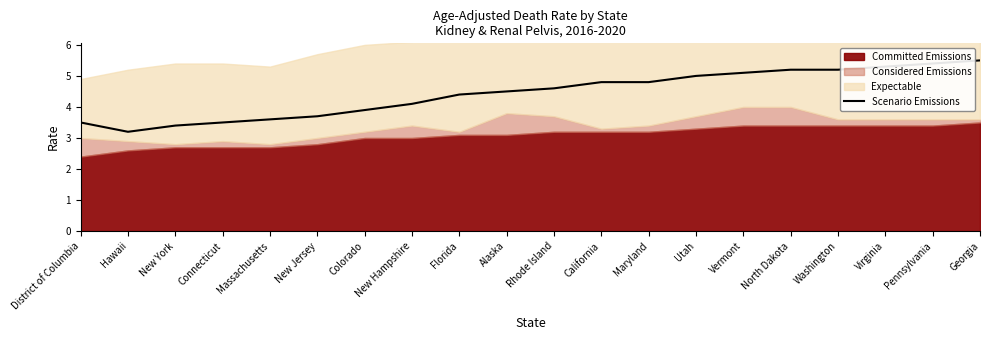

What is the difference between the maximum and minimum values?

2.3